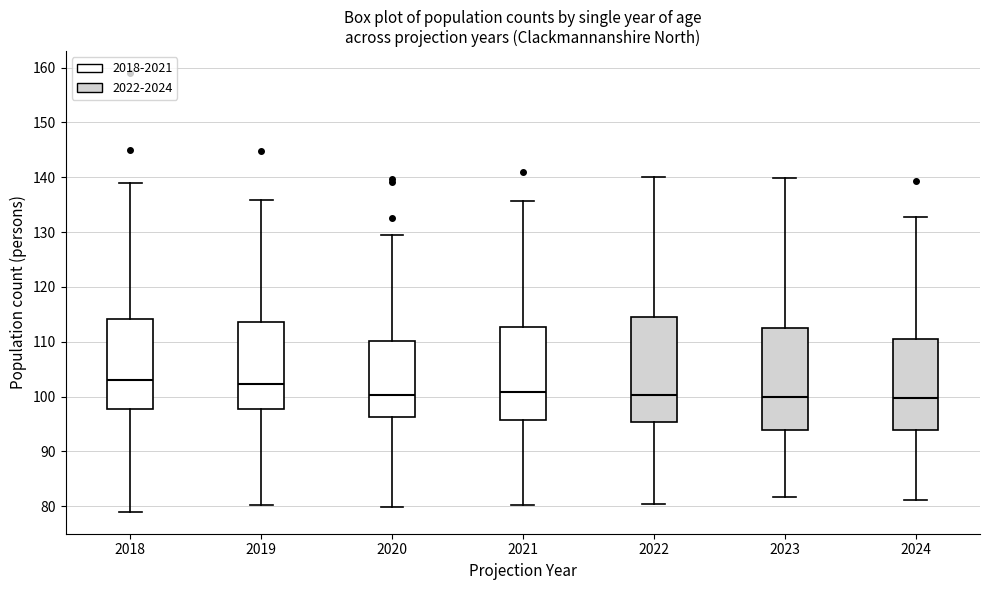

Reading left to right, read every box against the y-axis: the position of its median line, the range the box covers, and the ends of its whiskers. The values are not printed on the chart, so give them approximately, as read against the axis.

2018: median 103, box 98 to 114, whiskers 79 to 139
2019: median 102, box 98 to 114, whiskers 80 to 136
2020: median 100, box 96 to 110, whiskers 80 to 129
2021: median 101, box 96 to 113, whiskers 80 to 136
2022: median 100, box 95 to 115, whiskers 80 to 140
2023: median 100, box 94 to 112, whiskers 82 to 140
2024: median 100, box 94 to 111, whiskers 81 to 133